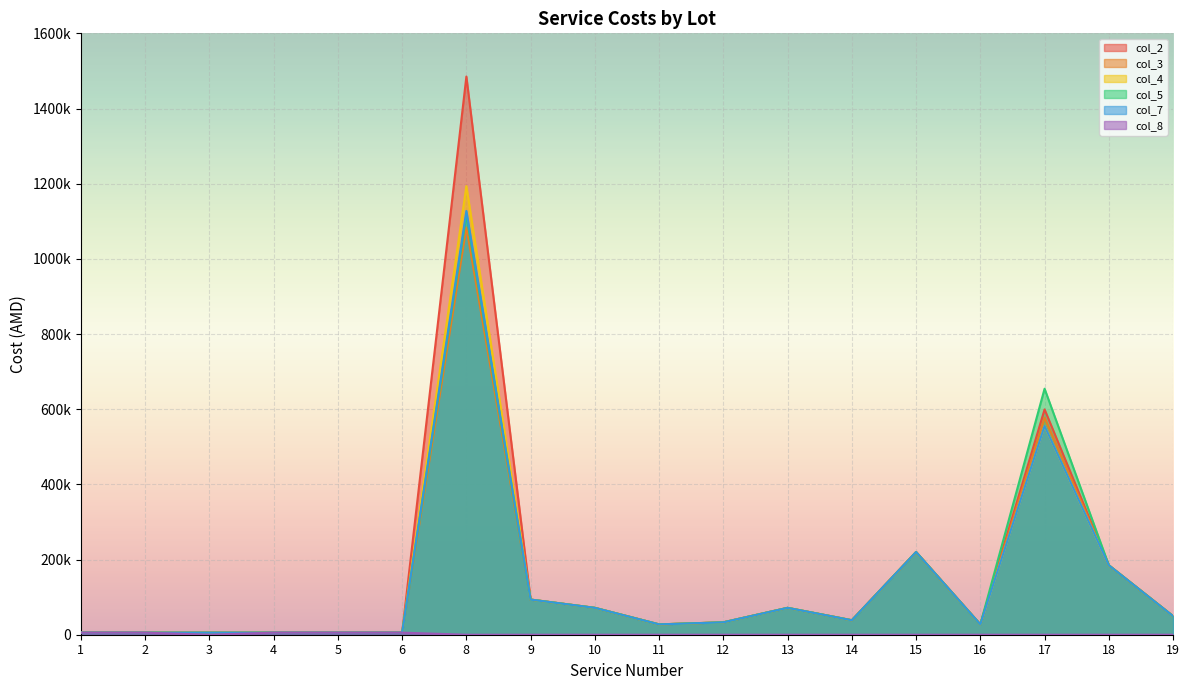

What are all the series names shown in the legend?

col_2, col_3, col_4, col_5, col_7, col_8